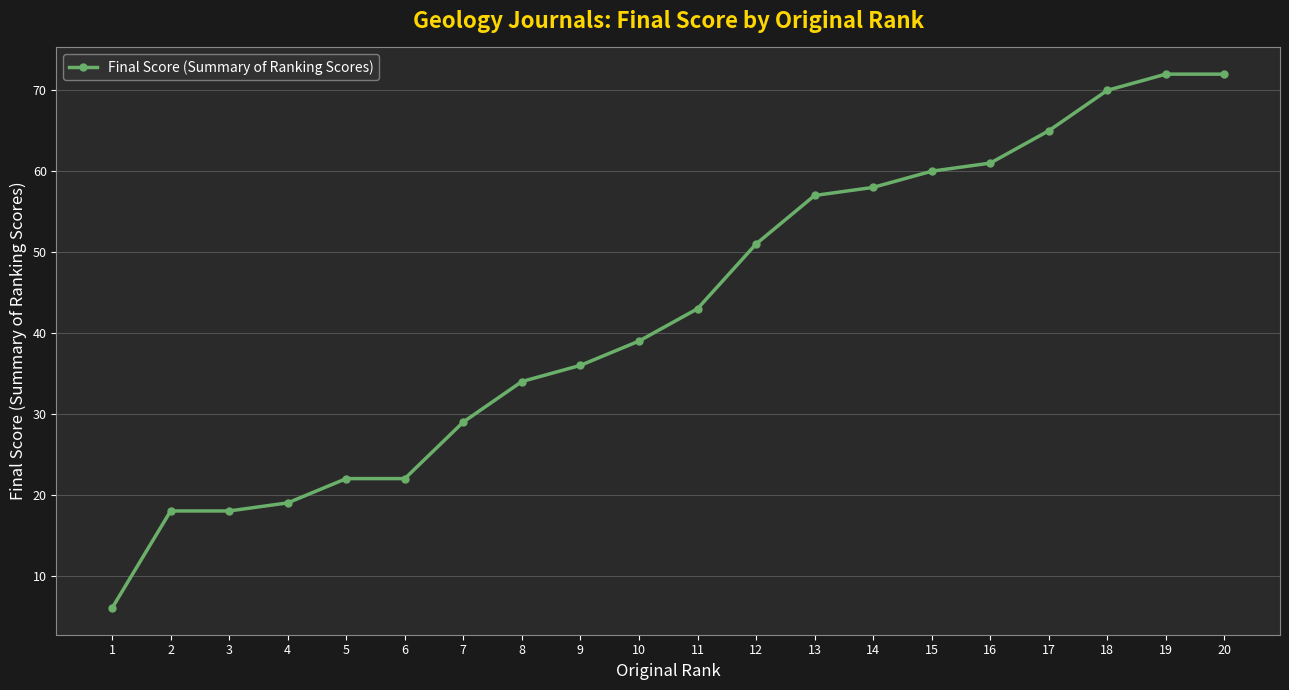

The value at 16 is 61. True or false?

True